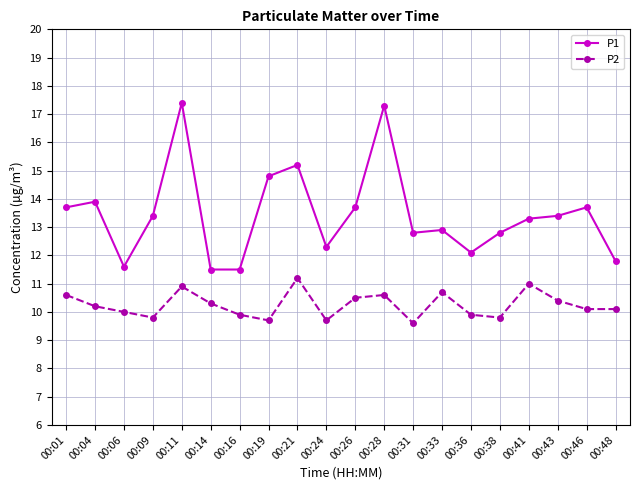

Reading left to right, what are all the values shown in this chart?

P1: 00:01=13.7	00:04=13.9	00:06=11.6	00:09=13.4	00:11=17.4	00:14=11.5	00:16=11.5	00:19=14.8	00:21=15.2	00:24=12.3	00:26=13.7	00:28=17.3	00:31=12.8	00:33=12.9	00:36=12.1	00:38=12.8	00:41=13.3	00:43=13.4	00:46=13.7	00:48=11.8
P2: 00:01=10.6	00:04=10.2	00:06=10.0	00:09=9.8	00:11=10.9	00:14=10.3	00:16=9.9	00:19=9.7	00:21=11.2	00:24=9.7	00:26=10.5	00:28=10.6	00:31=9.6	00:33=10.7	00:36=9.9	00:38=9.8	00:41=11.0	00:43=10.4	00:46=10.1	00:48=10.1